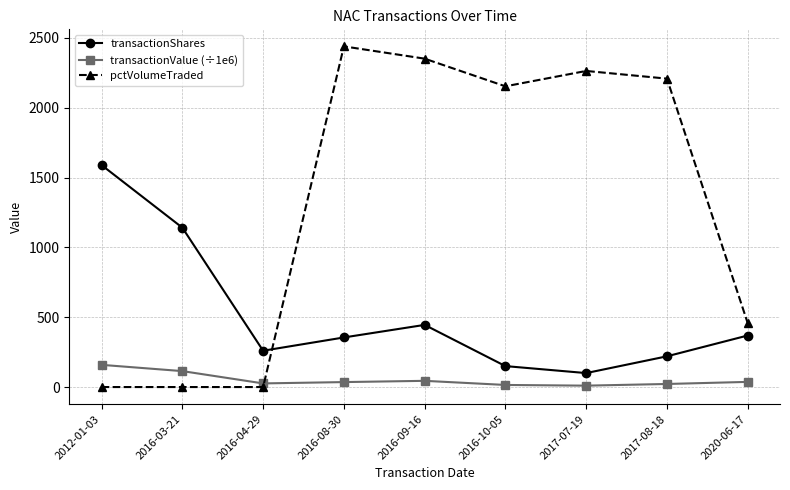

The value of transactionShares at 2020-06-17 is 369.0. True or false?

True